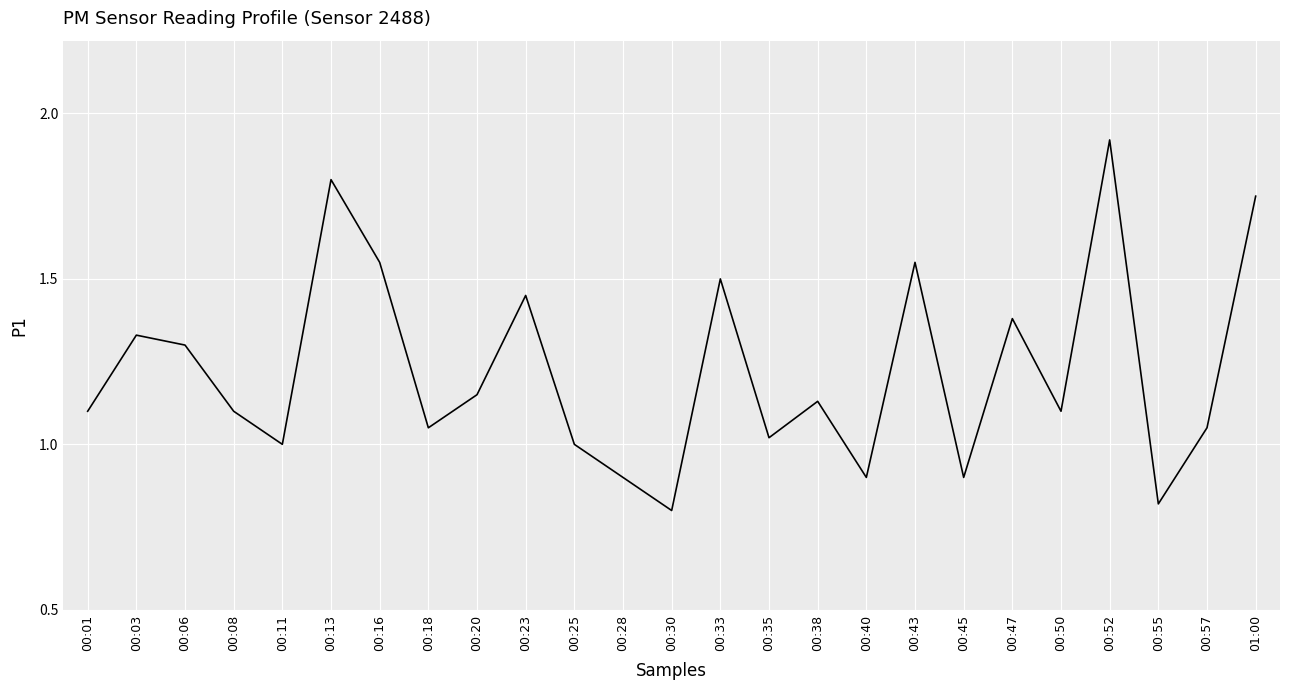

Which category has the highest value across all series?

00:52